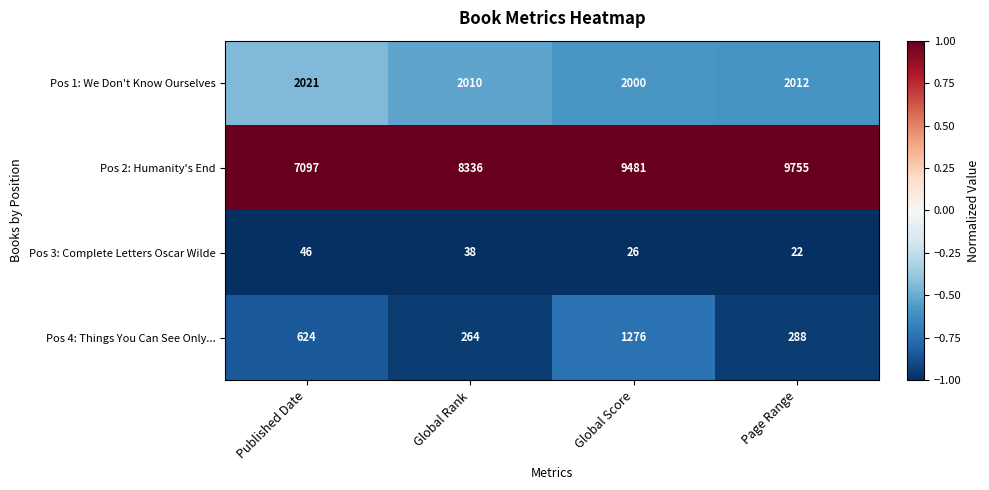

Where is Pos 1: We Don't Know Ourselves nearest to the value 2010?

Global Rank